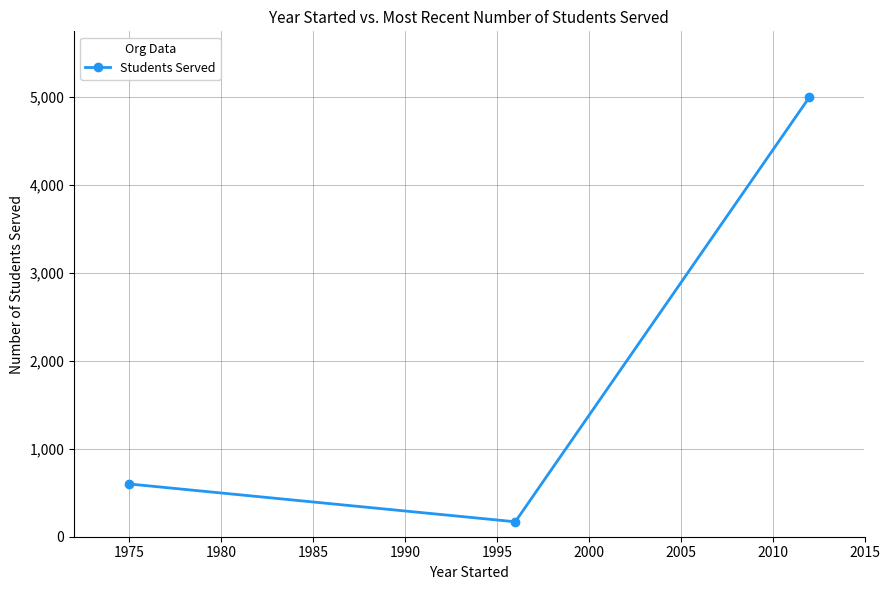

What is the minimum value shown in the chart?

170